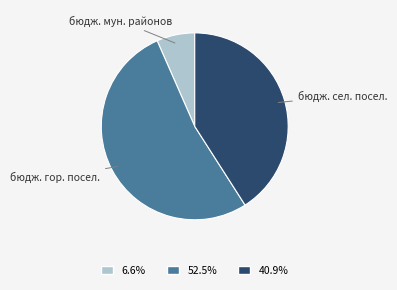

Rank the categories by value from highest to lowest.

бюдж. гор. посел., бюдж. сел. посел., бюдж. мун. районов